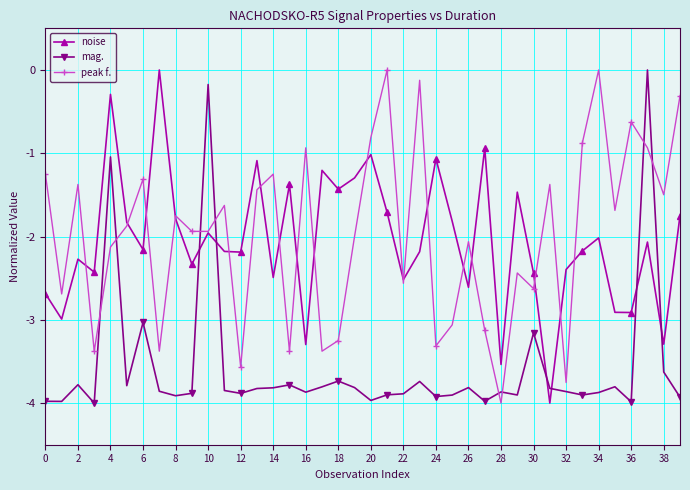

True or false: noise and mag. intersect in this chart.

True